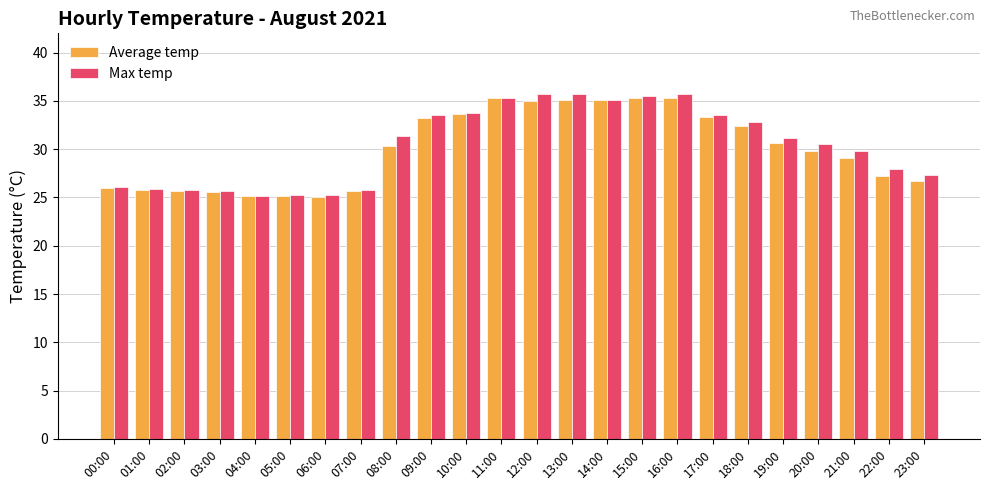

What is the smallest value displayed?

25.1